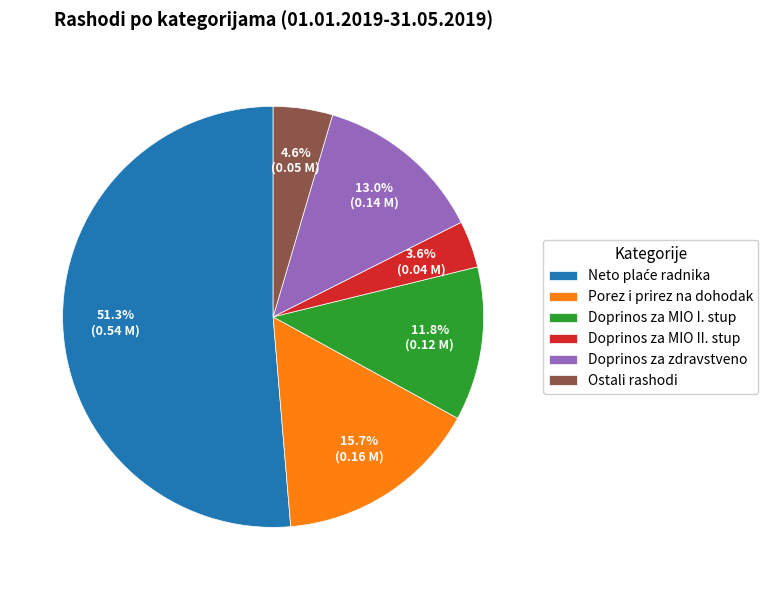

To the nearest percent, what percentage of the pie is Doprinos za MIO II. stup?

4%